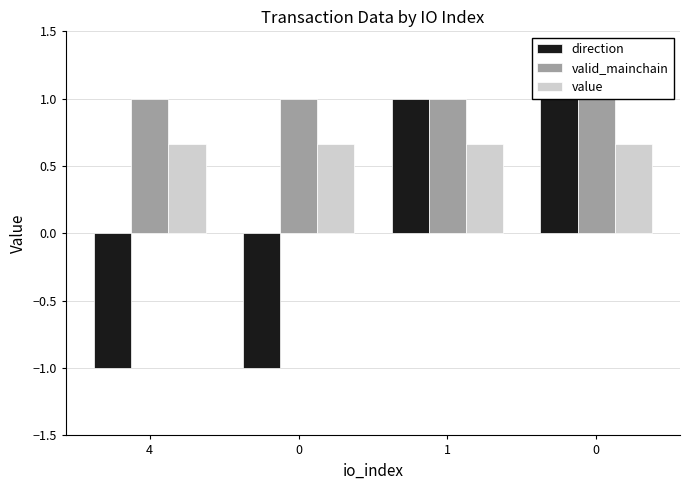

List the labels in order of valid_mainchain value, largest first.

4, 0, 1, 0